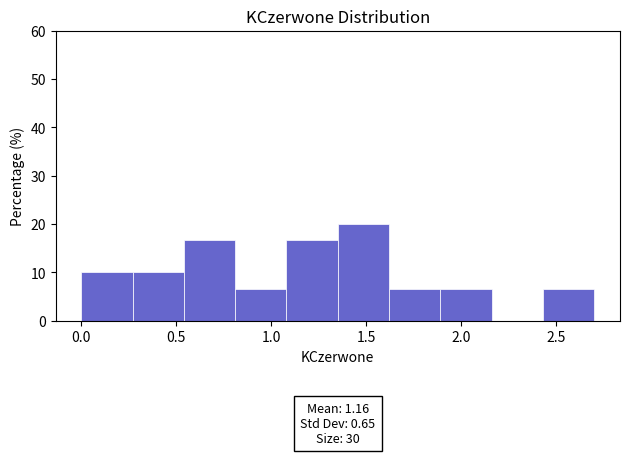

Which range on the x-axis has the tallest bar?

1.35 to 1.62